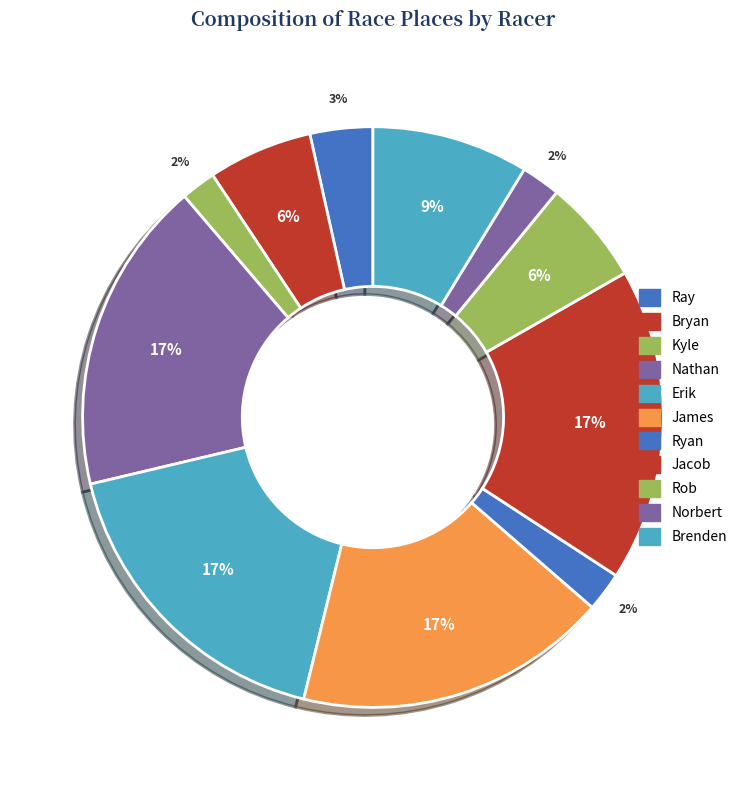

Do Ray and Kyle together represent more than half of the pie?

No